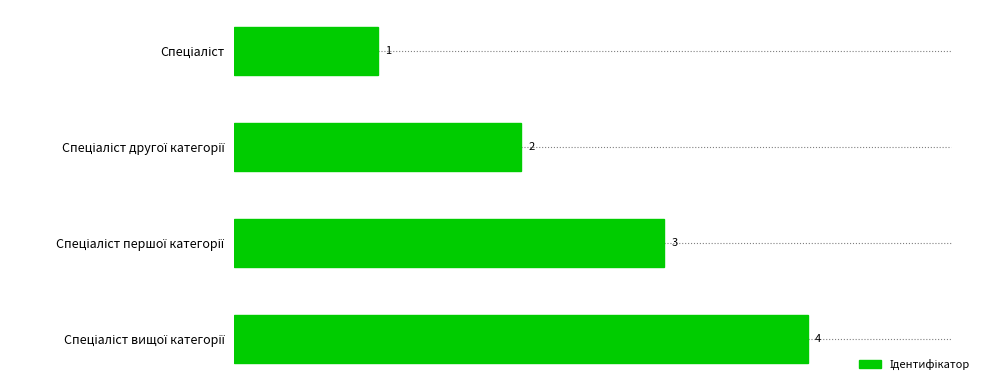

How many values are between 2 and 4?

3